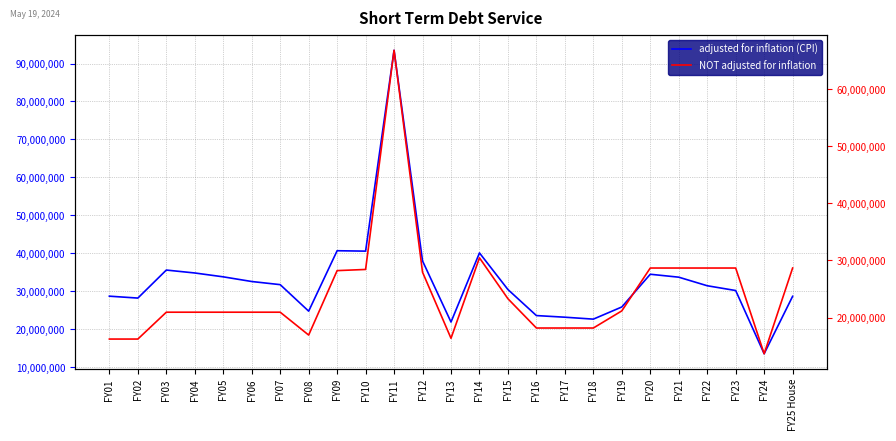

Where do NOT adjusted for inflation and adjusted for inflation (CPI) first cross each other?

FY23 and FY24